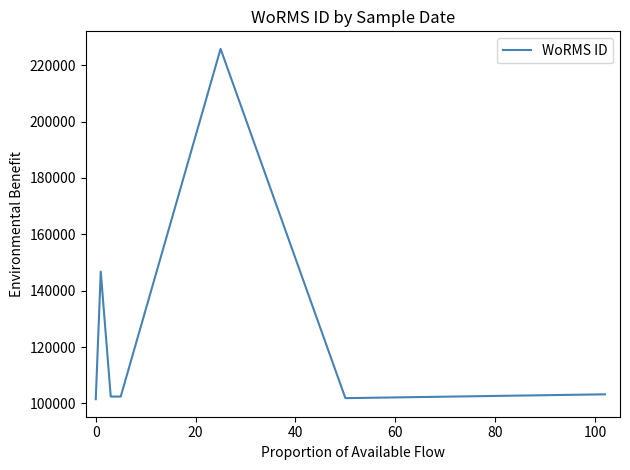

What is the minimum value shown in the chart?

101489